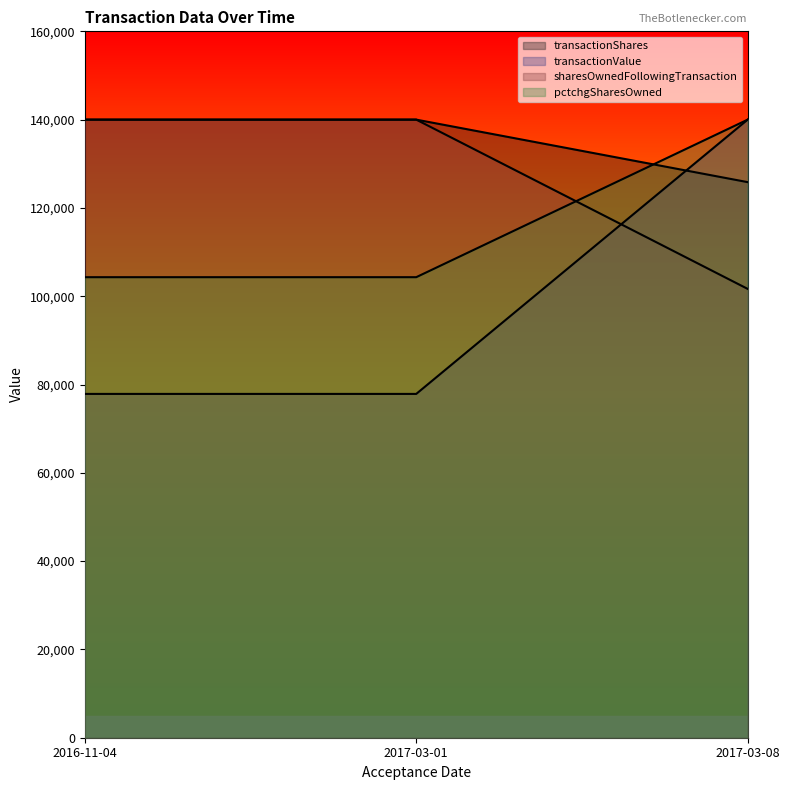

Rank the series by their maximum value, from highest to lowest.

transactionShares, transactionValue, sharesOwnedFollowingTransaction, pctchgSharesOwned